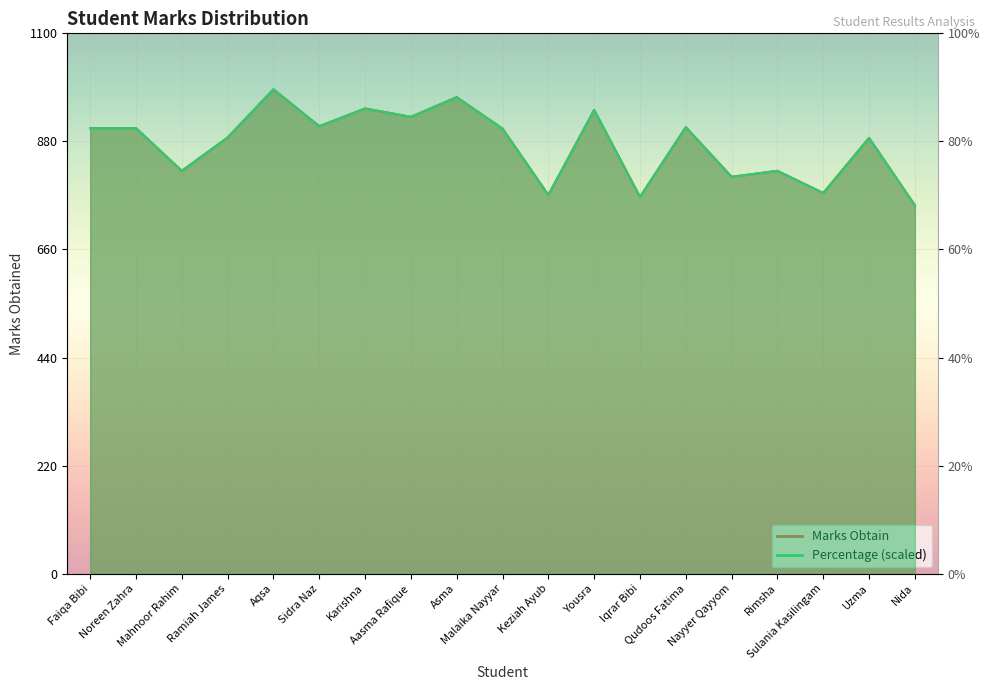

True or false: Marks Obtain and Percentage cross at least once.

True